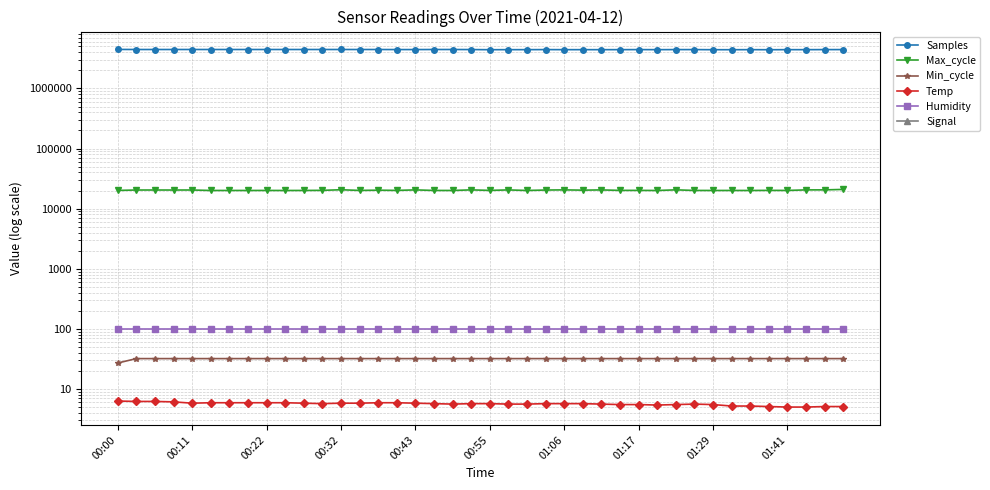

Does the chart display data point markers on the line(s)?

Yes